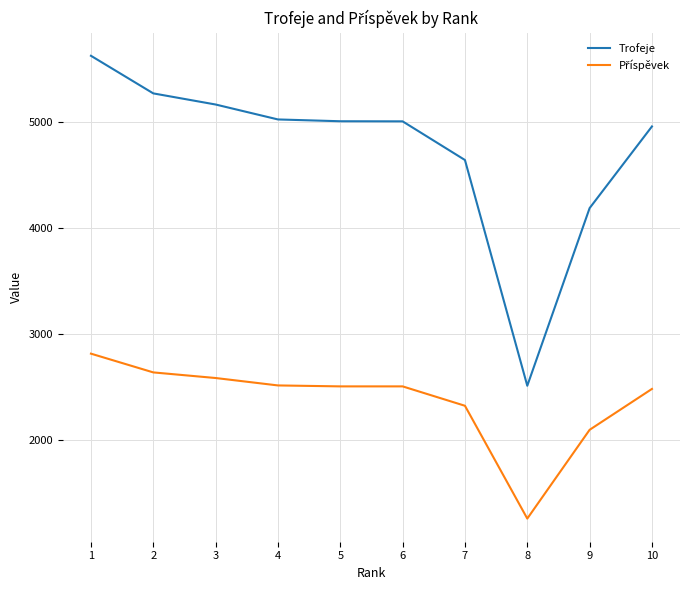

How many lines are shown in the chart?

2